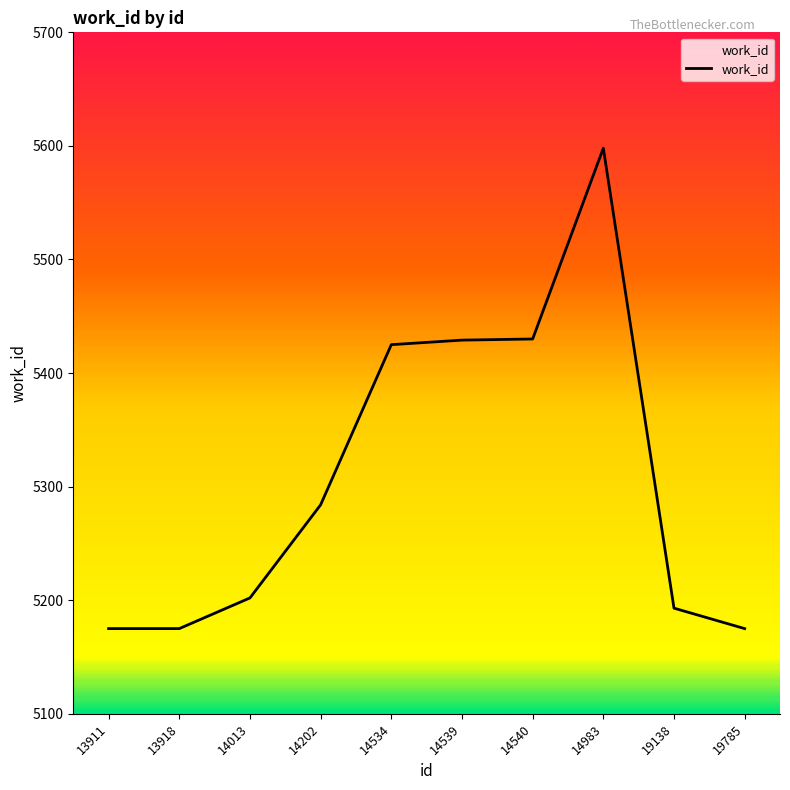

What is the difference between the maximum and minimum values?

423